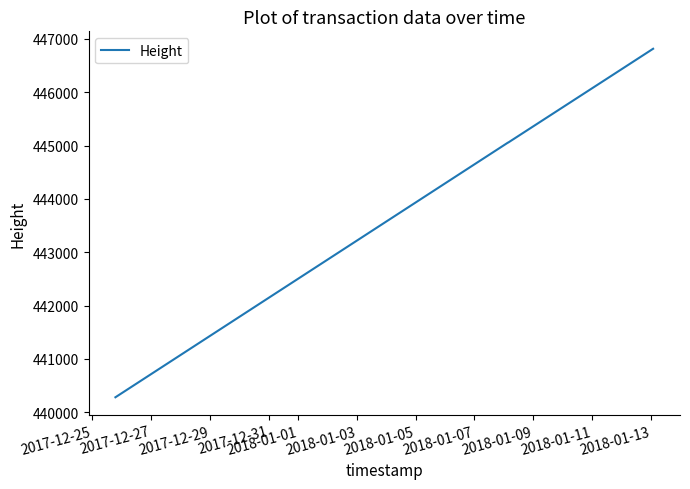

What is the smallest value displayed?

440279